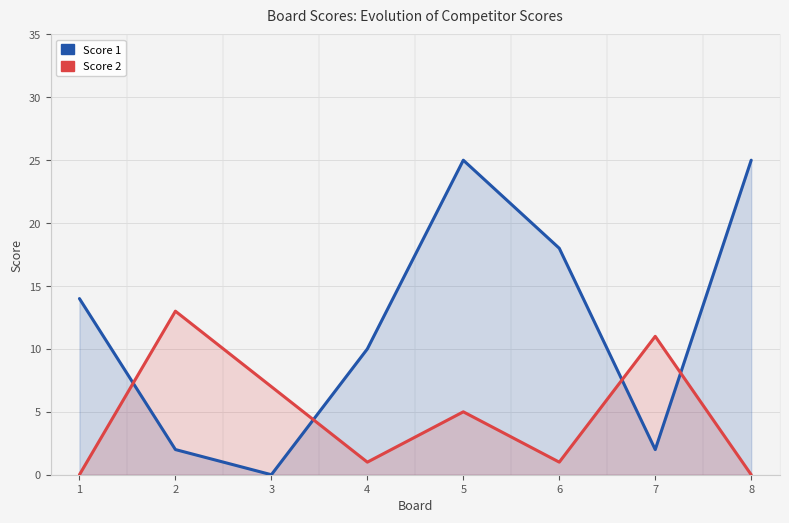

What is the difference between the Score 2 values at 6 and 3?

6